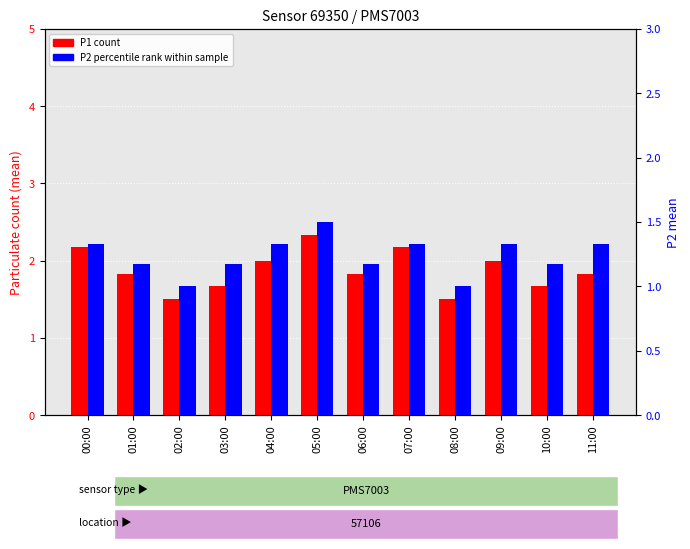

List the labels in order of P1 (count) value, largest first.

05:00, 00:00, 07:00, 04:00, 09:00, 01:00, 06:00, 11:00, 03:00, 10:00, 02:00, 08:00